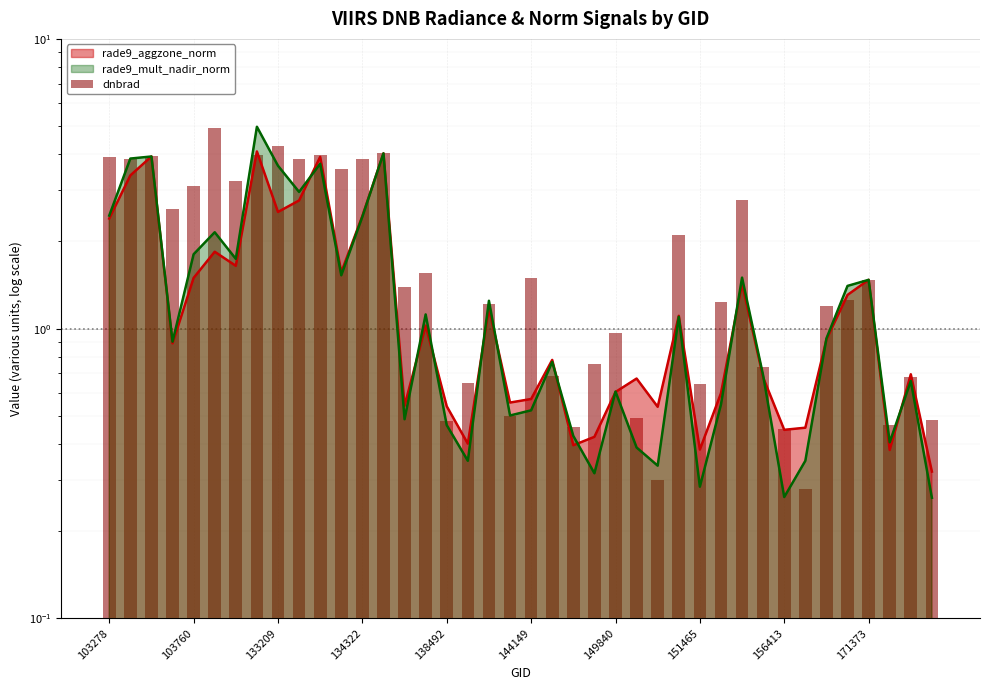

Between 11 and 25, which is larger?

11